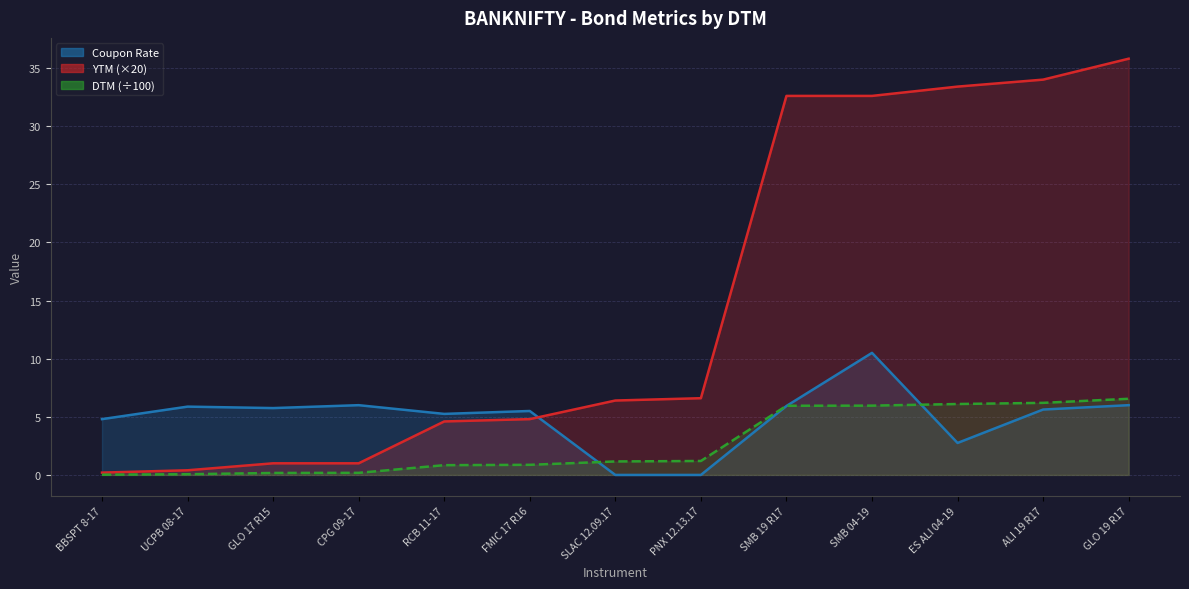

What is the value of the YTM point at the 13th from the left?

35.8